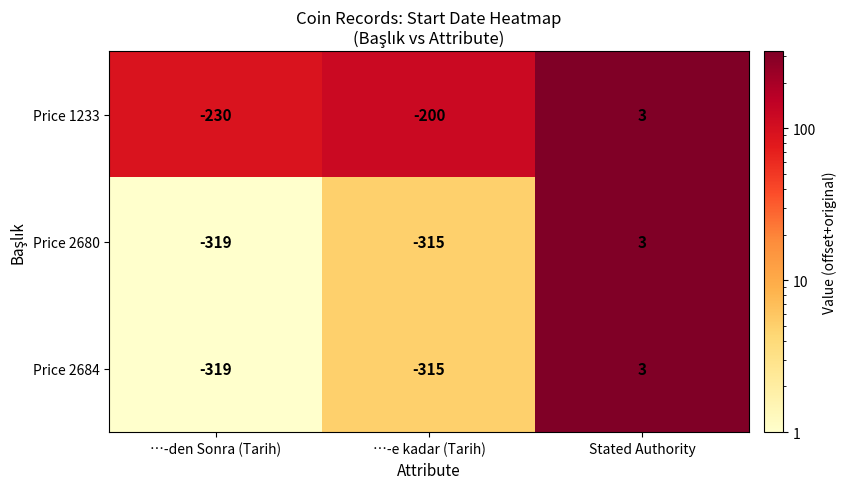

Reading right to left, transcribe all the data shown in this chart.

Price 1233: 3	-200	-230
Price 2680: 3	-315	-319
Price 2684: 3	-315	-319